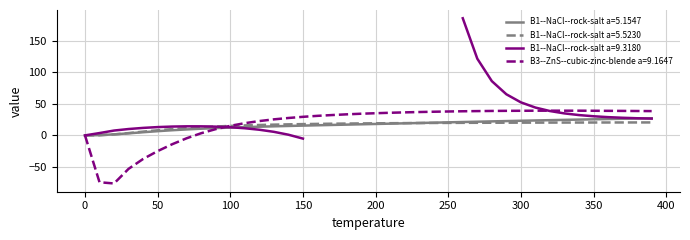

Is this an area chart (filled region under the line)?

No